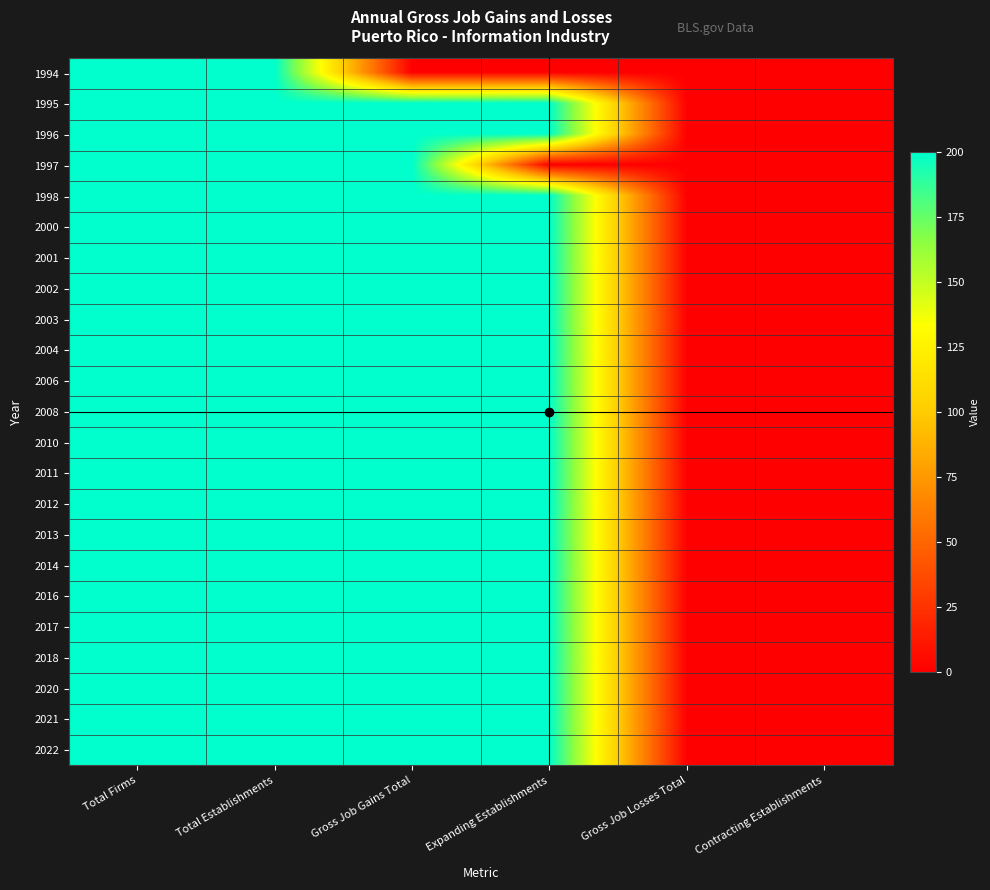

Reading left to right, transcribe all the data shown in this chart.

1994: Total Firms=200	Total Establishments=200	Gross Job Gains Total=0	Expanding Establishments=0	Gross Job Losses Total=0	Contracting Establishments=0
1995: Total Firms=200	Total Establishments=200	Gross Job Gains Total=200	Expanding Establishments=200	Gross Job Losses Total=0	Contracting Establishments=0
1996: Total Firms=200	Total Establishments=200	Gross Job Gains Total=200	Expanding Establishments=200	Gross Job Losses Total=0	Contracting Establishments=0
1997: Total Firms=200	Total Establishments=200	Gross Job Gains Total=200	Expanding Establishments=0	Gross Job Losses Total=0	Contracting Establishments=0
1998: Total Firms=200	Total Establishments=200	Gross Job Gains Total=200	Expanding Establishments=200	Gross Job Losses Total=0	Contracting Establishments=0
2000: Total Firms=200	Total Establishments=200	Gross Job Gains Total=200	Expanding Establishments=200	Gross Job Losses Total=0	Contracting Establishments=0
2001: Total Firms=200	Total Establishments=200	Gross Job Gains Total=200	Expanding Establishments=200	Gross Job Losses Total=0	Contracting Establishments=0
2002: Total Firms=200	Total Establishments=200	Gross Job Gains Total=200	Expanding Establishments=200	Gross Job Losses Total=0	Contracting Establishments=0
2003: Total Firms=200	Total Establishments=200	Gross Job Gains Total=200	Expanding Establishments=200	Gross Job Losses Total=0	Contracting Establishments=0
2004: Total Firms=200	Total Establishments=200	Gross Job Gains Total=200	Expanding Establishments=200	Gross Job Losses Total=0	Contracting Establishments=0
2006: Total Firms=200	Total Establishments=200	Gross Job Gains Total=200	Expanding Establishments=200	Gross Job Losses Total=0	Contracting Establishments=0
2008: Total Firms=200	Total Establishments=200	Gross Job Gains Total=200	Expanding Establishments=200	Gross Job Losses Total=0	Contracting Establishments=0
2010: Total Firms=200	Total Establishments=200	Gross Job Gains Total=200	Expanding Establishments=200	Gross Job Losses Total=0	Contracting Establishments=0
2011: Total Firms=200	Total Establishments=200	Gross Job Gains Total=200	Expanding Establishments=200	Gross Job Losses Total=0	Contracting Establishments=0
2012: Total Firms=200	Total Establishments=200	Gross Job Gains Total=200	Expanding Establishments=200	Gross Job Losses Total=0	Contracting Establishments=0
2013: Total Firms=200	Total Establishments=200	Gross Job Gains Total=200	Expanding Establishments=200	Gross Job Losses Total=0	Contracting Establishments=0
2014: Total Firms=200	Total Establishments=200	Gross Job Gains Total=200	Expanding Establishments=200	Gross Job Losses Total=0	Contracting Establishments=0
2016: Total Firms=200	Total Establishments=200	Gross Job Gains Total=200	Expanding Establishments=200	Gross Job Losses Total=0	Contracting Establishments=0
2017: Total Firms=200	Total Establishments=200	Gross Job Gains Total=200	Expanding Establishments=200	Gross Job Losses Total=0	Contracting Establishments=0
2018: Total Firms=200	Total Establishments=200	Gross Job Gains Total=200	Expanding Establishments=200	Gross Job Losses Total=0	Contracting Establishments=0
2020: Total Firms=200	Total Establishments=200	Gross Job Gains Total=200	Expanding Establishments=200	Gross Job Losses Total=0	Contracting Establishments=0
2021: Total Firms=200	Total Establishments=200	Gross Job Gains Total=200	Expanding Establishments=200	Gross Job Losses Total=0	Contracting Establishments=0
2022: Total Firms=200	Total Establishments=200	Gross Job Gains Total=200	Expanding Establishments=200	Gross Job Losses Total=0	Contracting Establishments=0